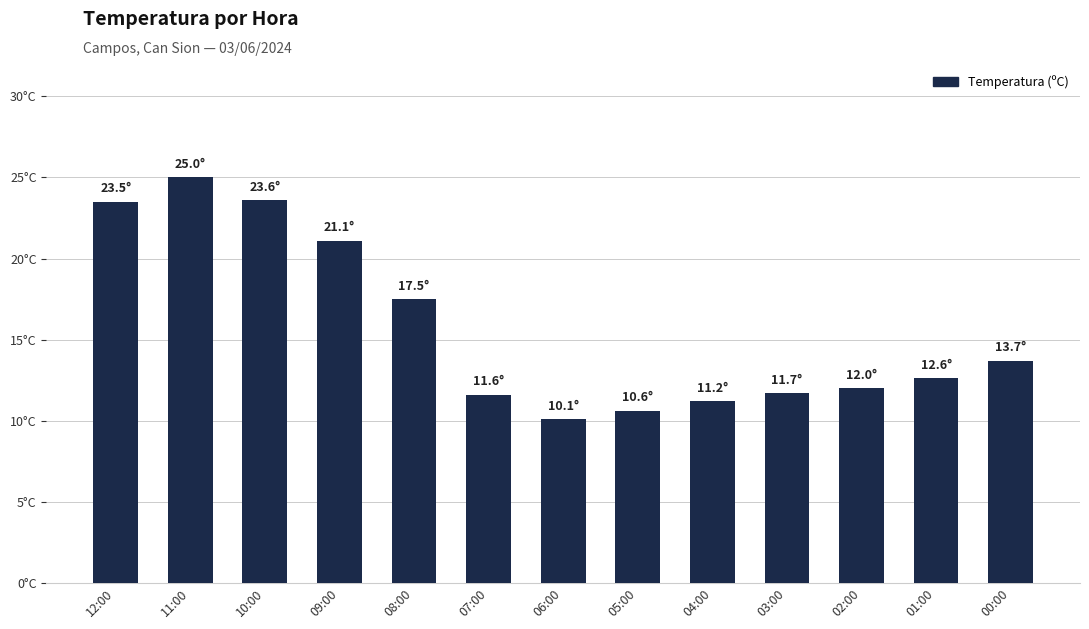

True or false: the data shows 11.6 at 07:00.

True